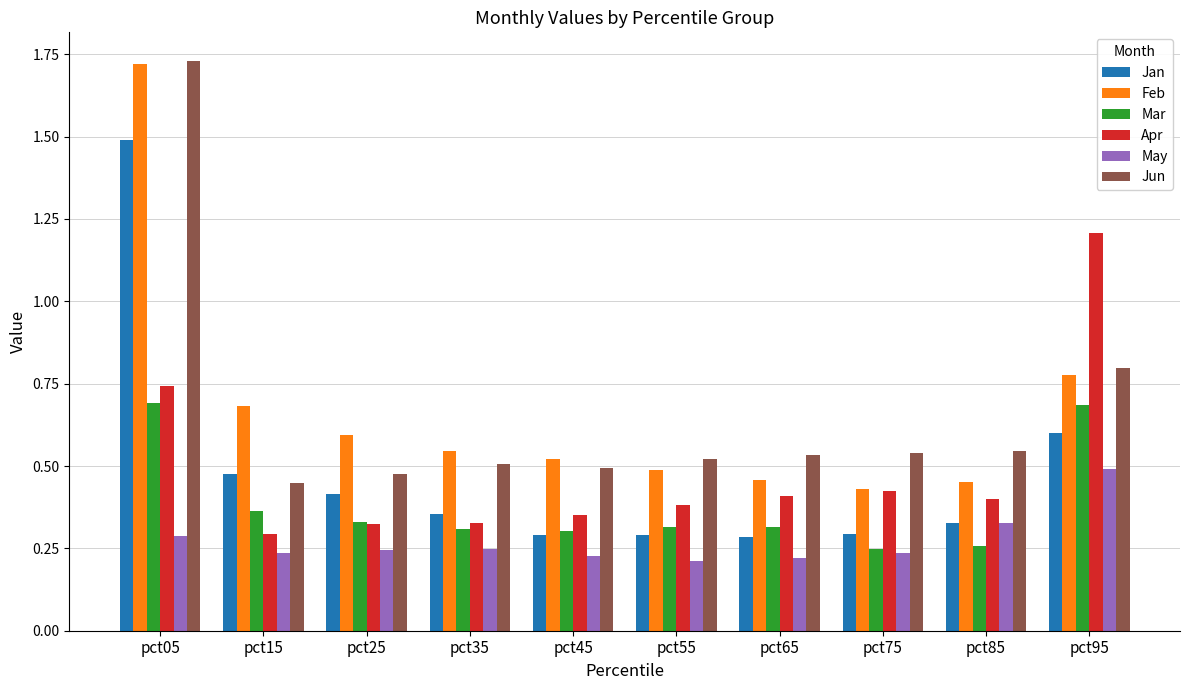

What is the total value across all series at pct95?

4.6